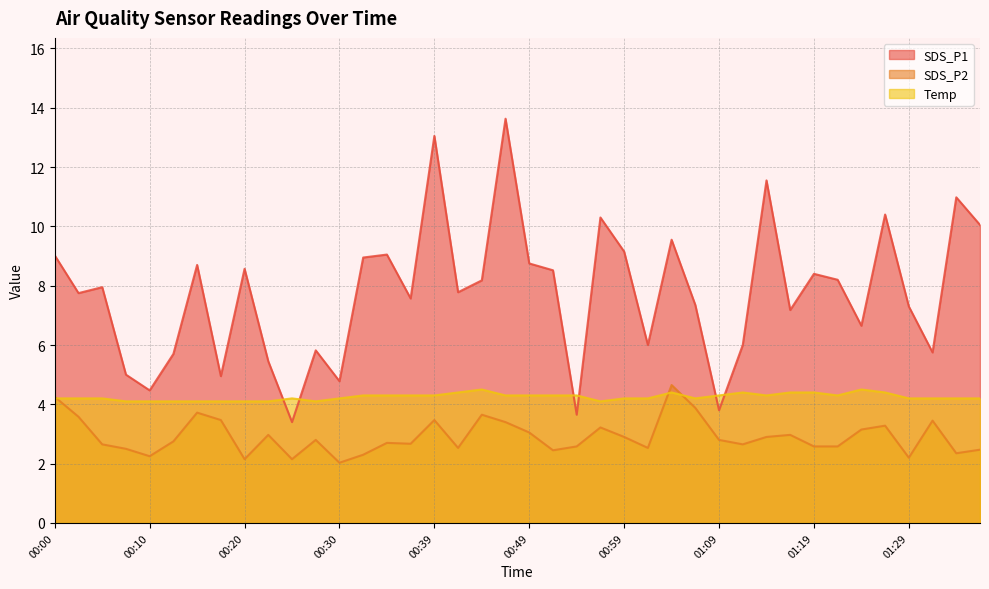

Is it true that SDS_P1 equals 7.8 at 00:12?

False